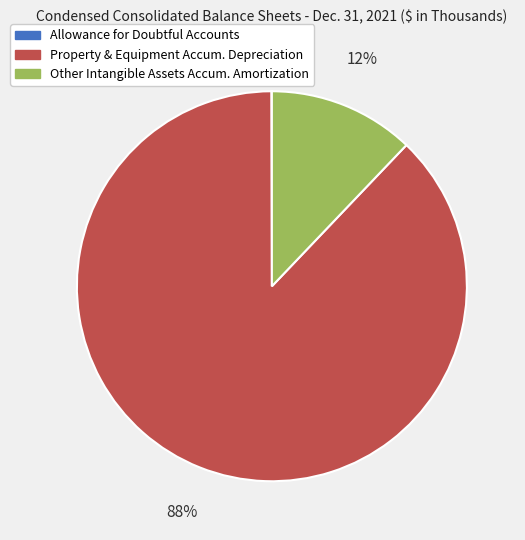

Does any single category account for the majority?

Yes